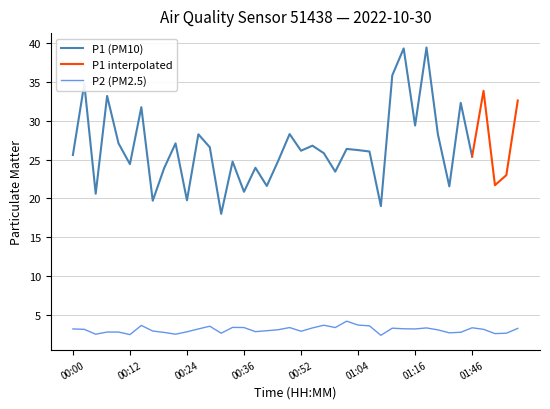

True or false: P2 (PM2.5) has a value of 2.4 at 00:12.

True